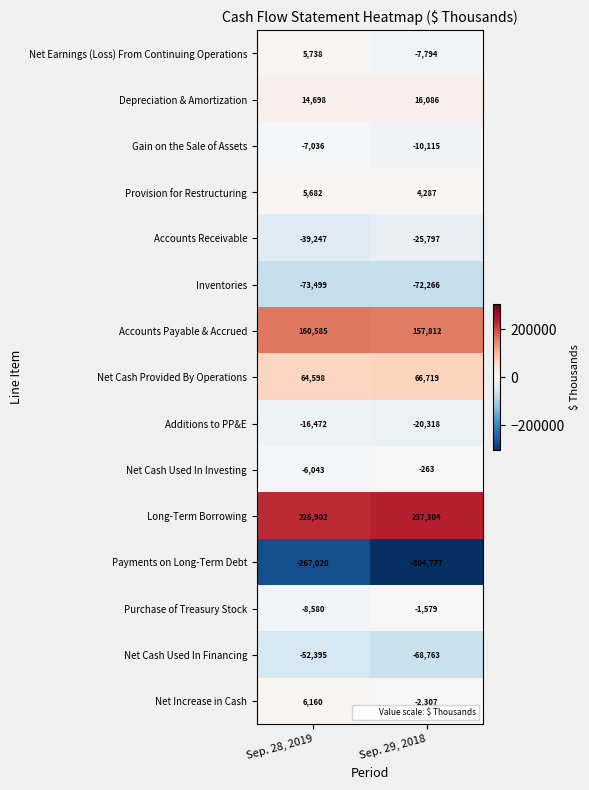

At which category does the chart reach its peak across all series?

Sep. 29, 2018